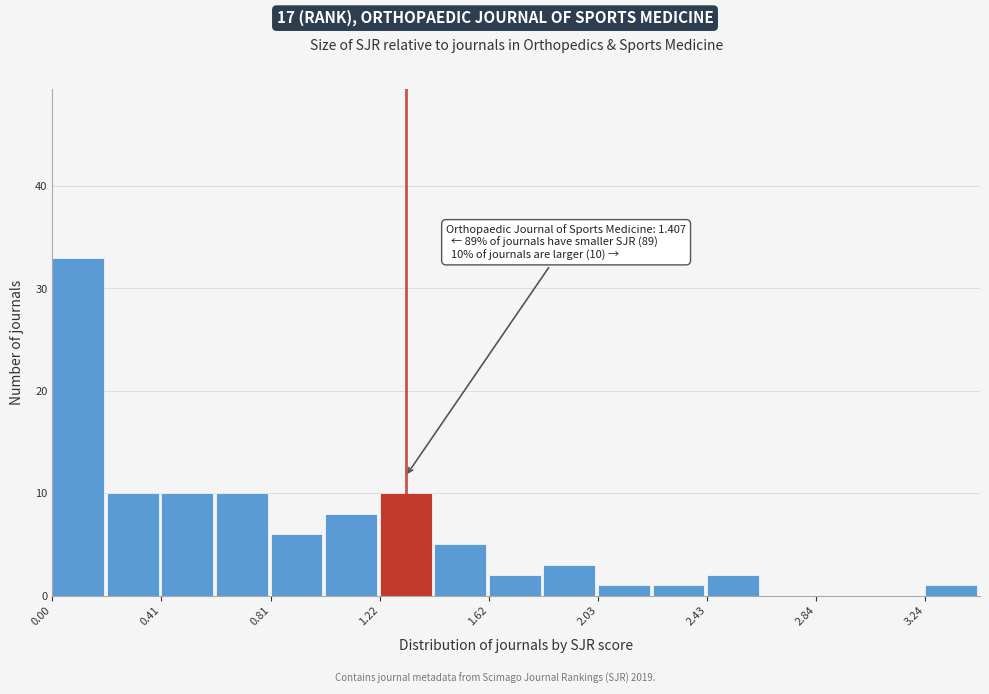

Over which range of the x-axis is the bar tallest?

0.00 to 0.20